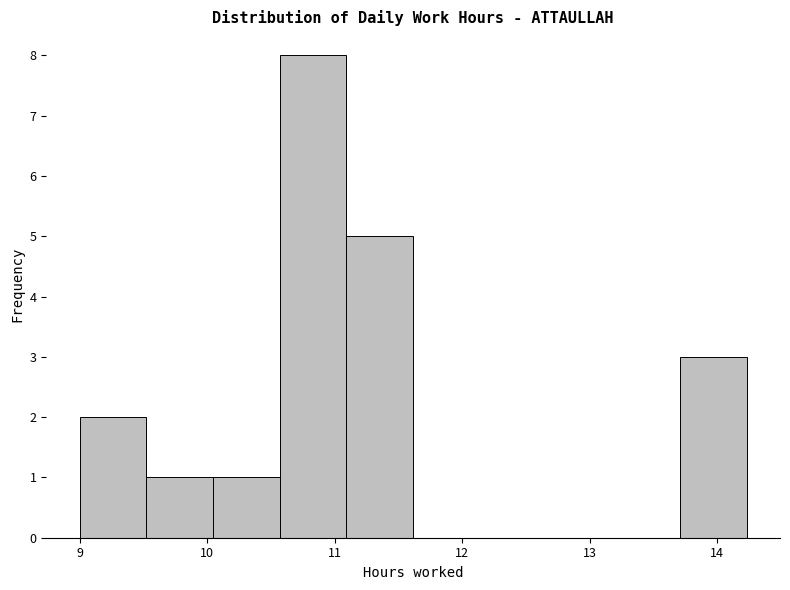

Which range on the x-axis has the tallest bar?

10.6 to 11.1